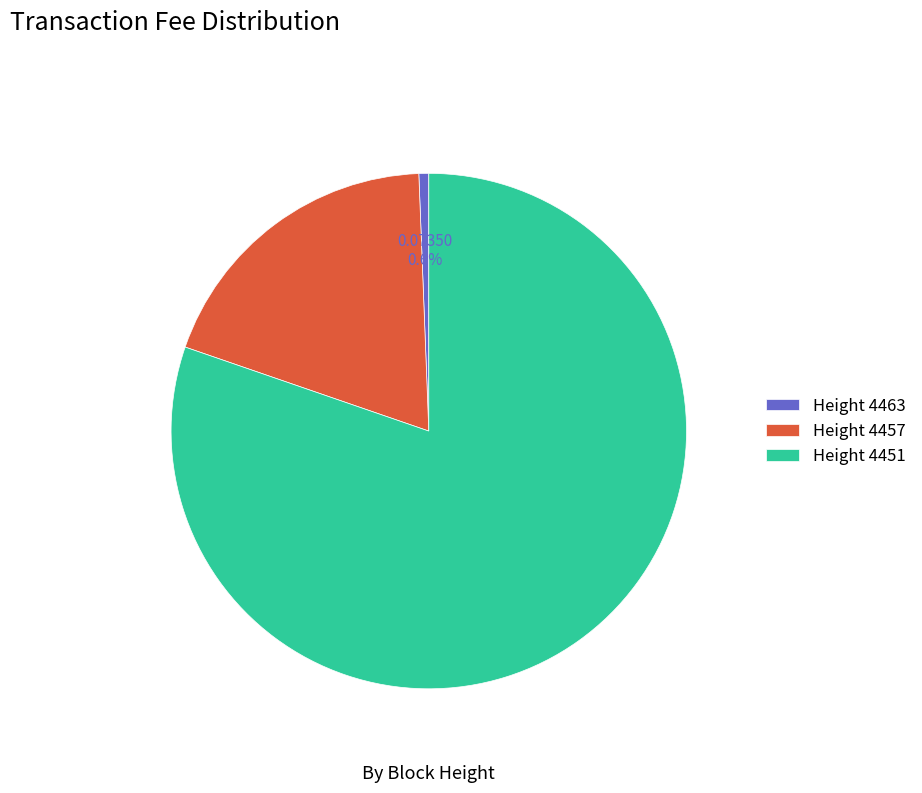

Which has a higher value, Height 4451 or Height 4463?

Height 4451